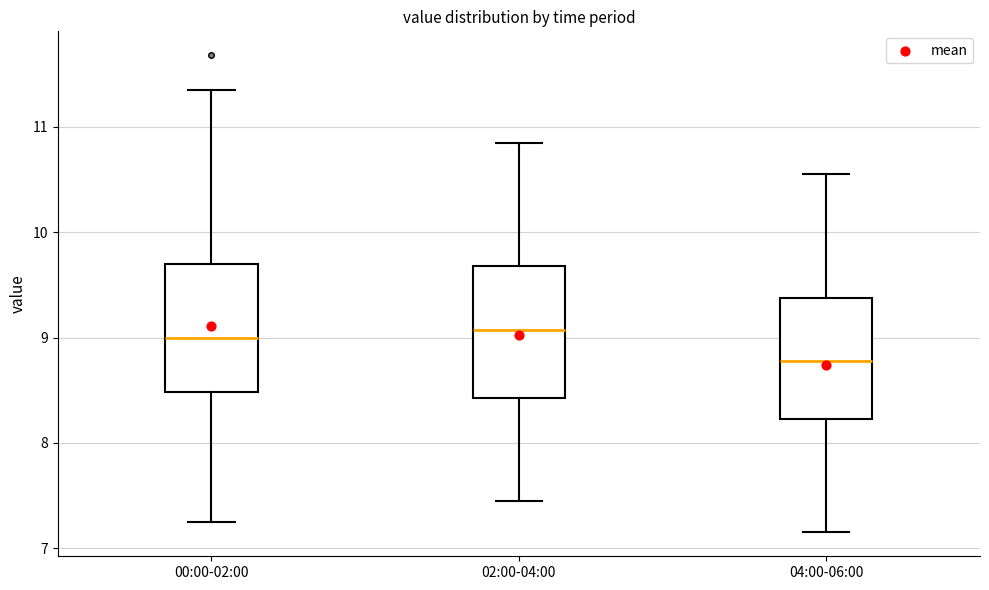

Reading left to right, transcribe this box plot: for each box, give where its median line is, the range the box spans, and where its two whiskers end, as read against the y-axis. The values are not printed on the chart, so give them approximately, as read against the axis.

00:00-02:00: median 9.0, box 8.5 to 9.7, whiskers 7.3 to 11.4
02:00-04:00: median 9.1, box 8.4 to 9.7, whiskers 7.5 to 10.9
04:00-06:00: median 8.8, box 8.2 to 9.4, whiskers 7.2 to 10.6